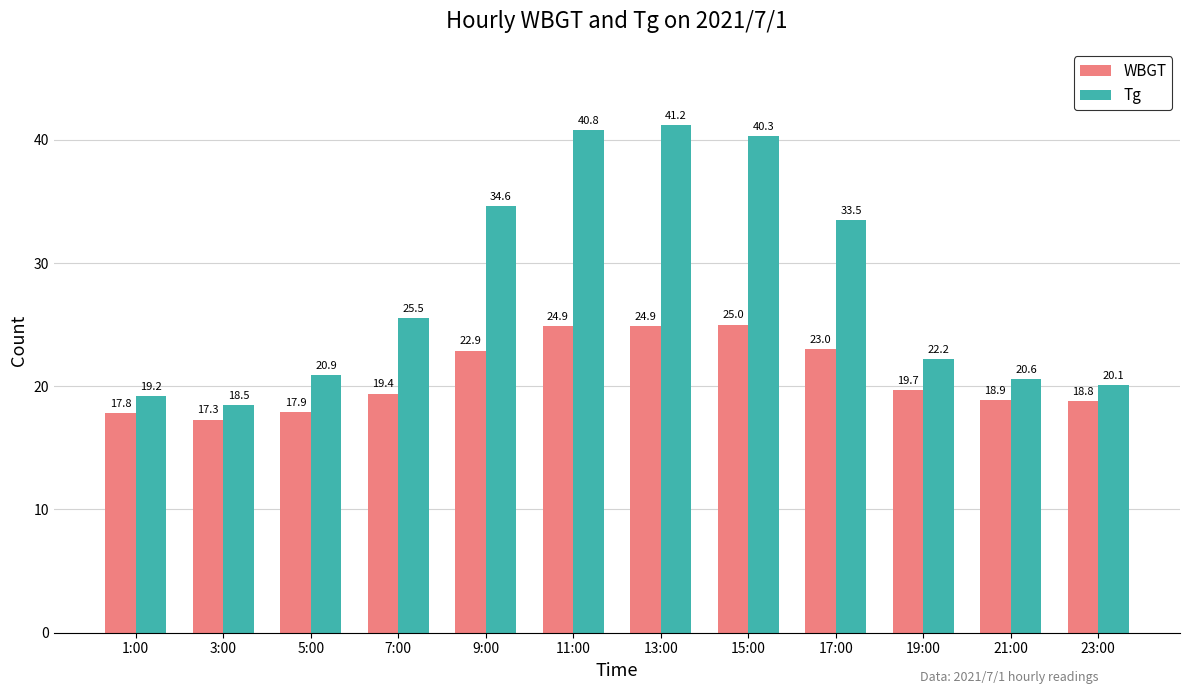

Rank the series by their average value, from lowest to highest.

WBGT, Tg